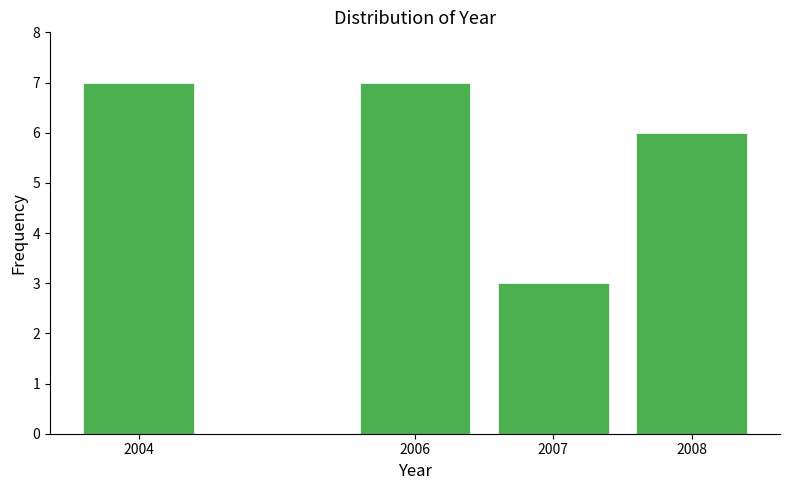

Reading left to right, list all the values displayed in this chart.

7	7	3	6